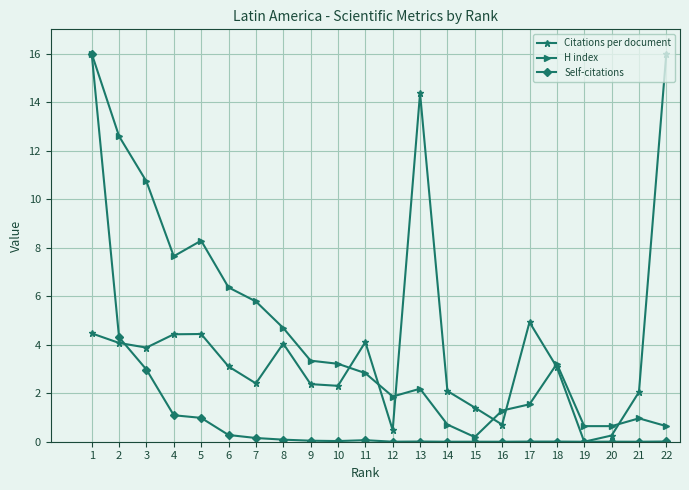

At how many categories does at least one series exceed 15?

2